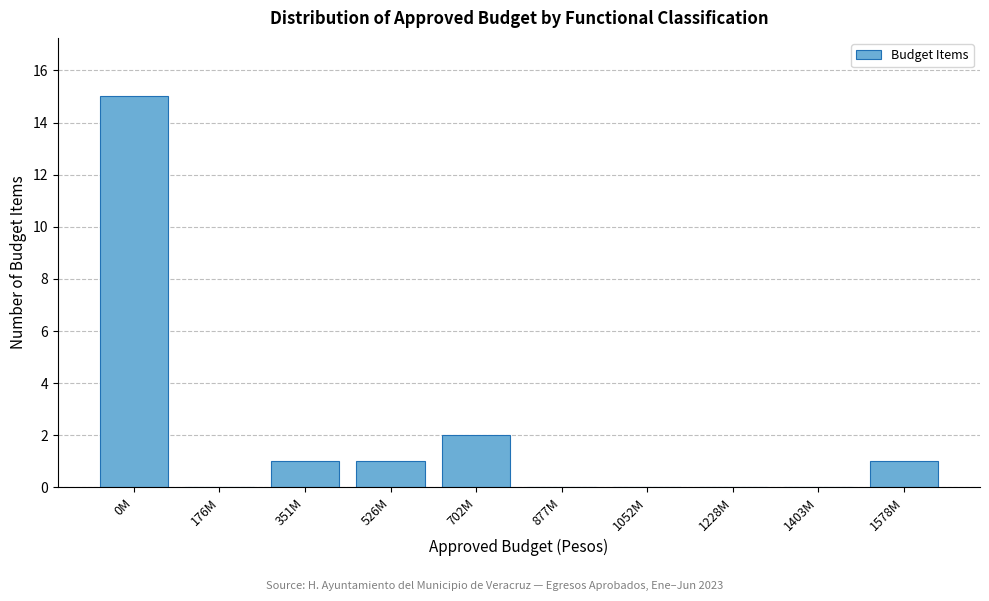

Reading left to right, what are all the values shown in this chart?

0M=15	176M=0	351M=1	526M=1	702M=2	877M=0	1052M=0	1228M=0	1403M=0	1578M=1